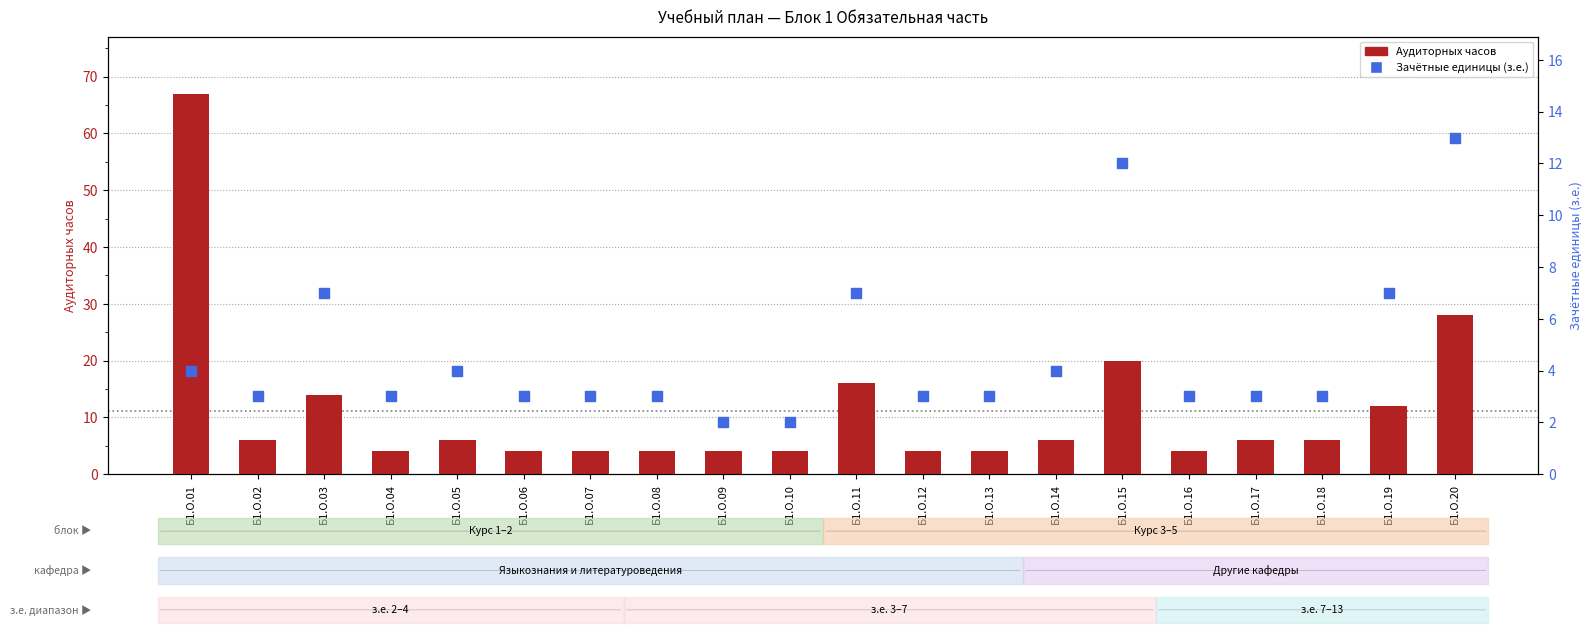

Which series reaches the maximum Y coordinate?

Ауд. часов